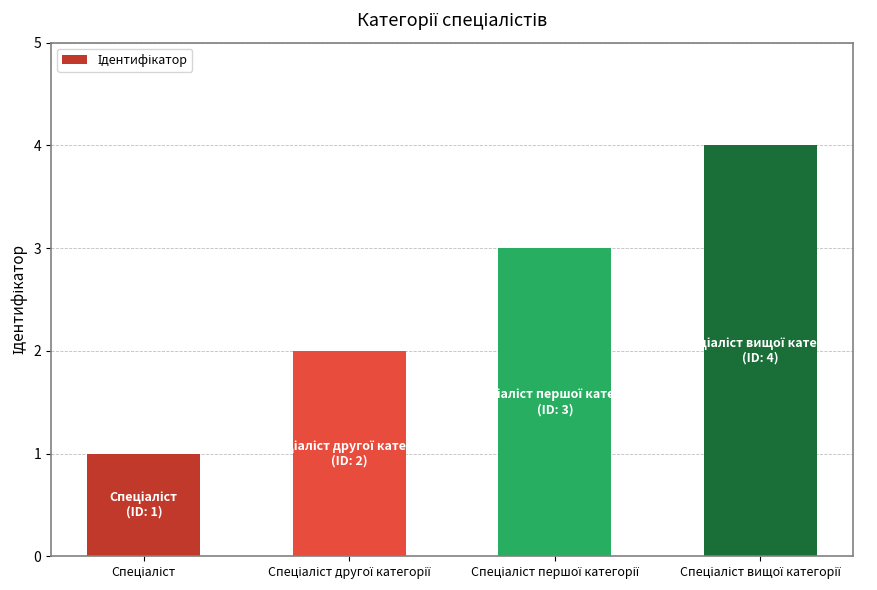

What is the difference between the second highest and minimum values?

2